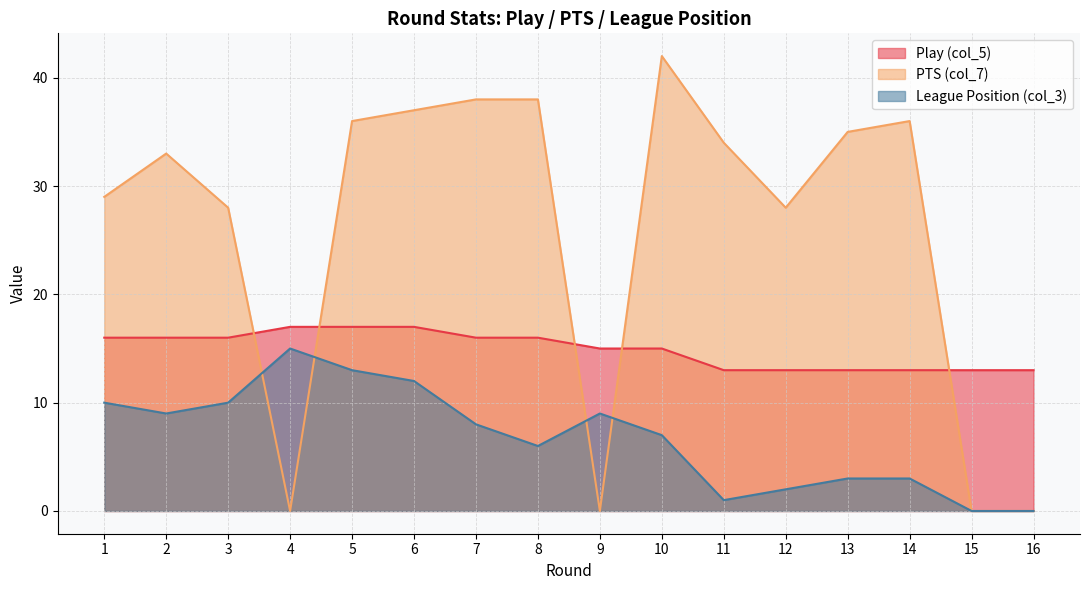

In League Position (col_3), how many points are higher than both neighbors (excluding endpoints)?

2